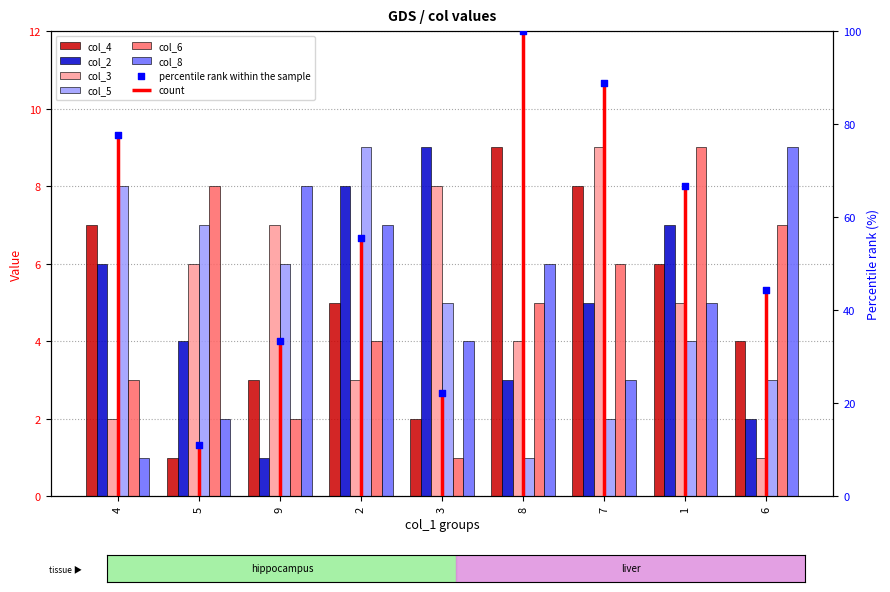

At which category is the sum across all series the highest?

2